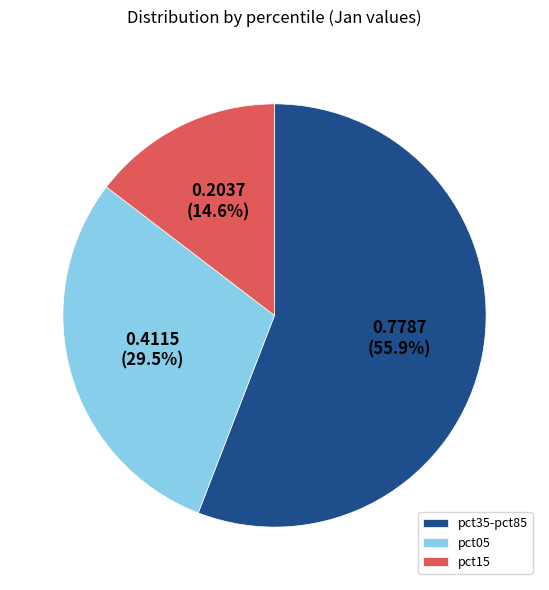

Which category has the smallest portion of the pie?

pct15